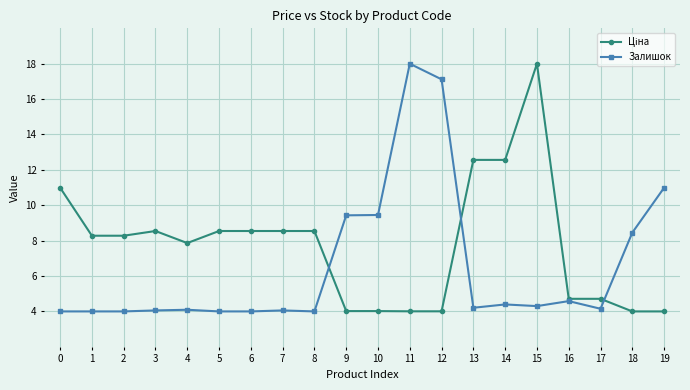

The Залишок series shows 6.1 at 14. True or false?

False